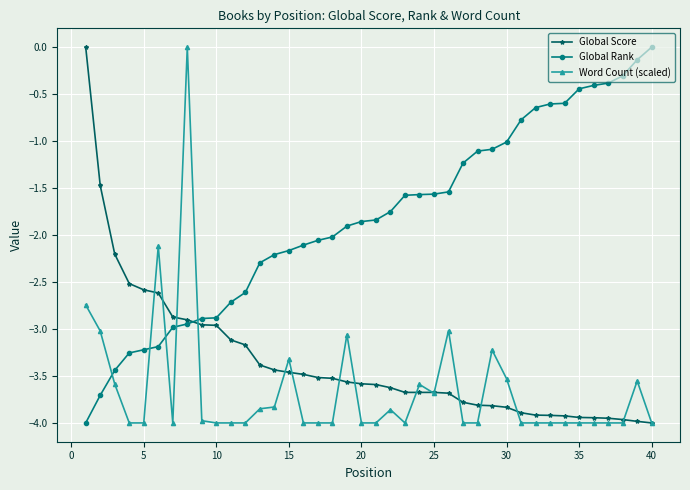

Does the chart have visible grid lines?

Yes